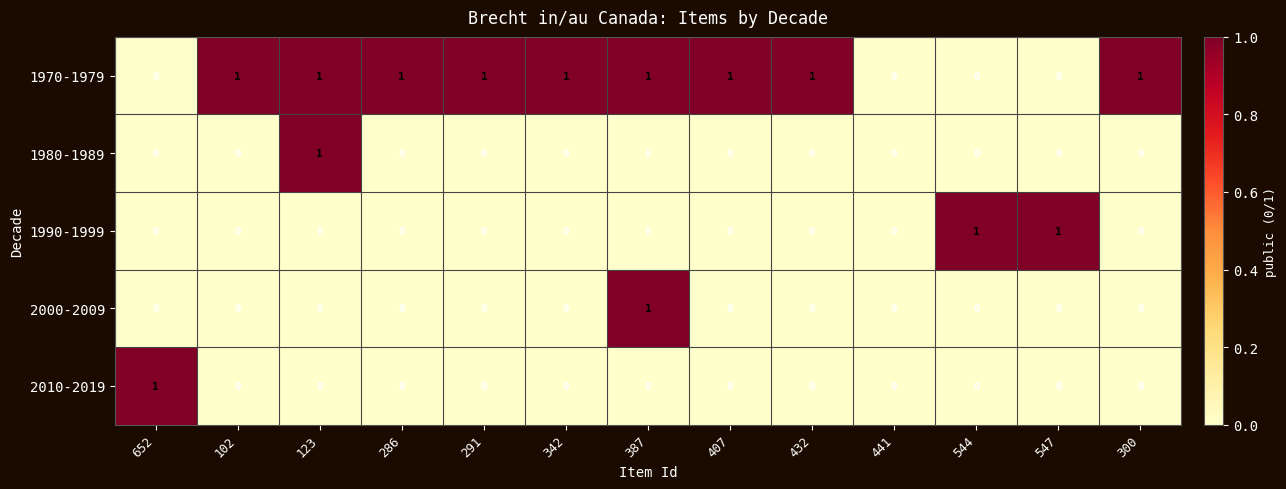

Which series changed the most between 407 and 441?

1970-1979